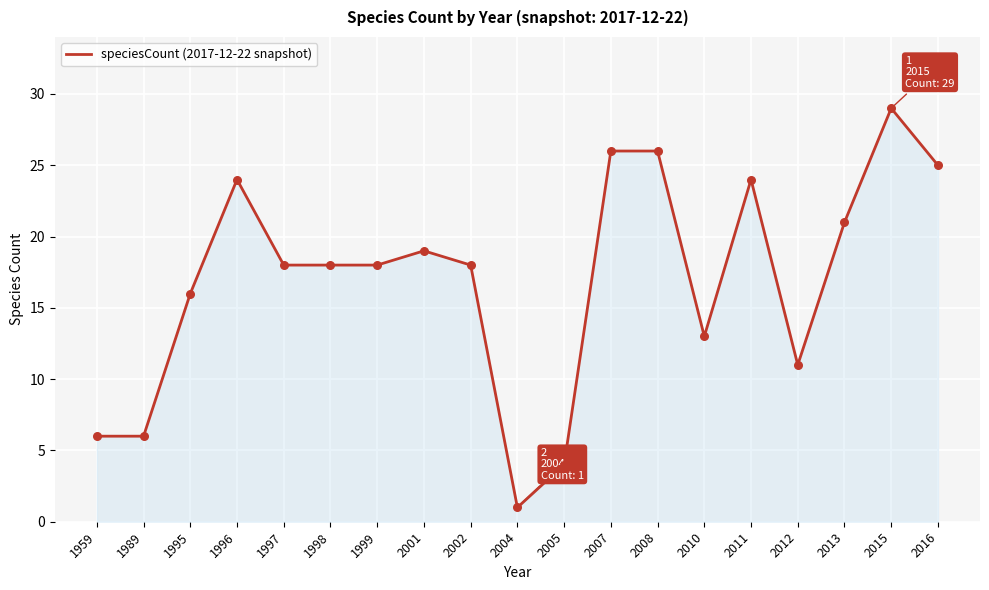

Approximately how many times larger is the value at 2005 compared to 2004?

4.0